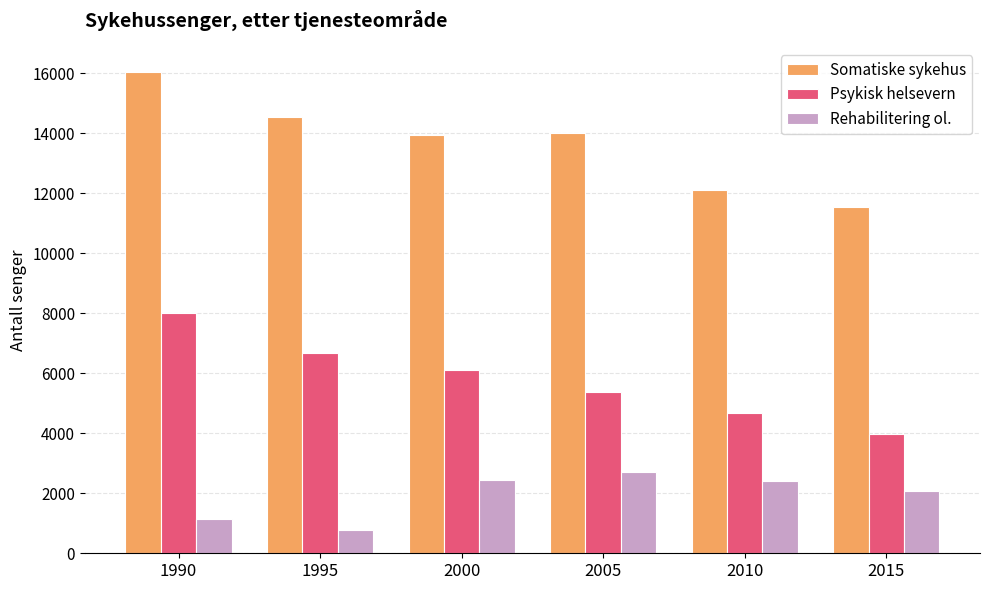

Rank the series by their maximum value, from highest to lowest.

Somatiske sykehus, Psykisk helsevern, Rehabilitering ol.